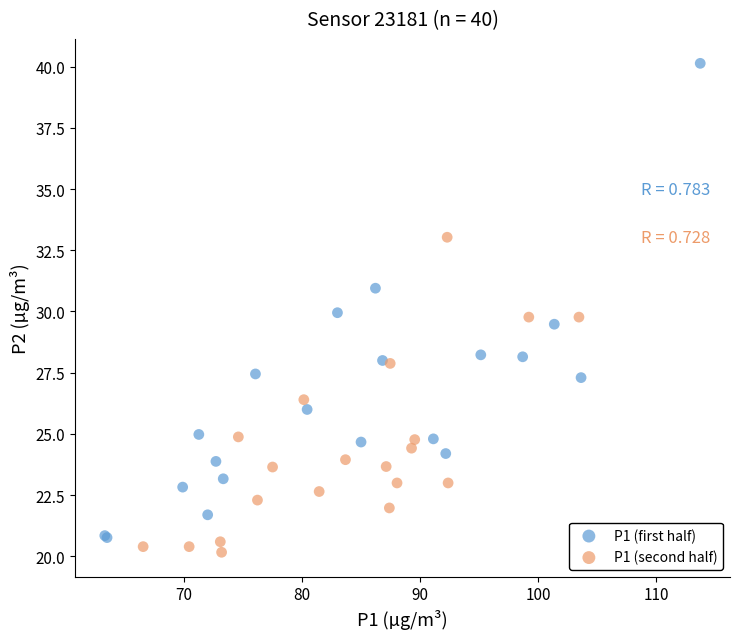

Which series contains the highest Y value?

P1 (first half)